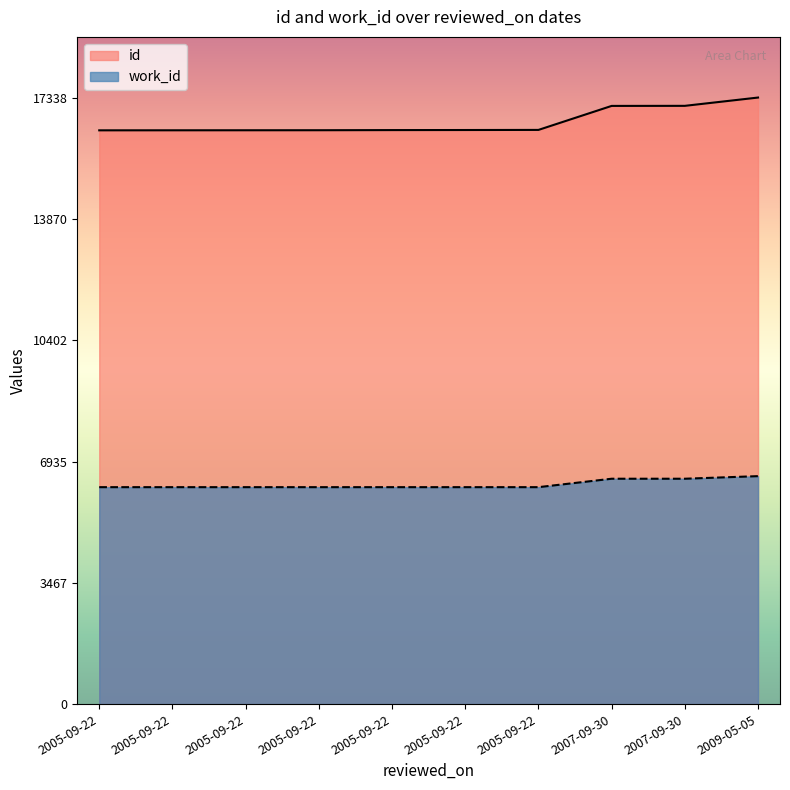

True or false: work_id and id intersect in this chart.

False